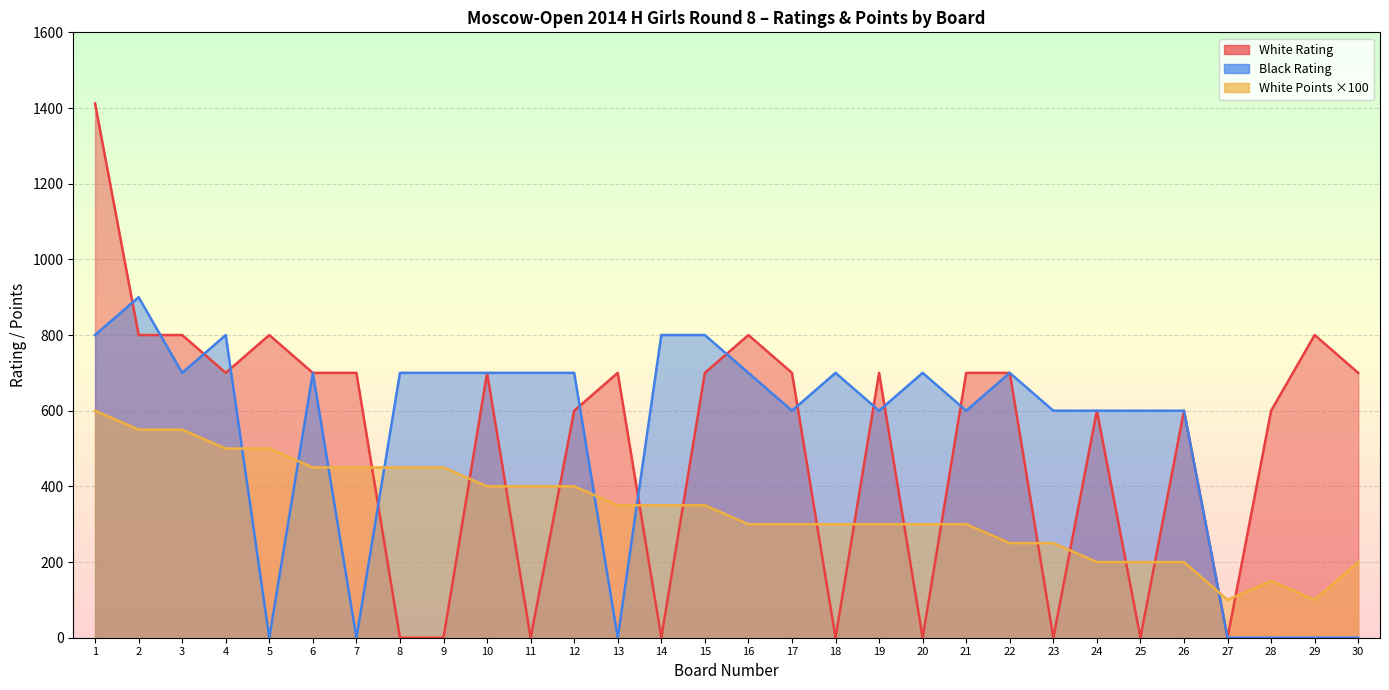

At which label does Black Rating first exceed 700?

1